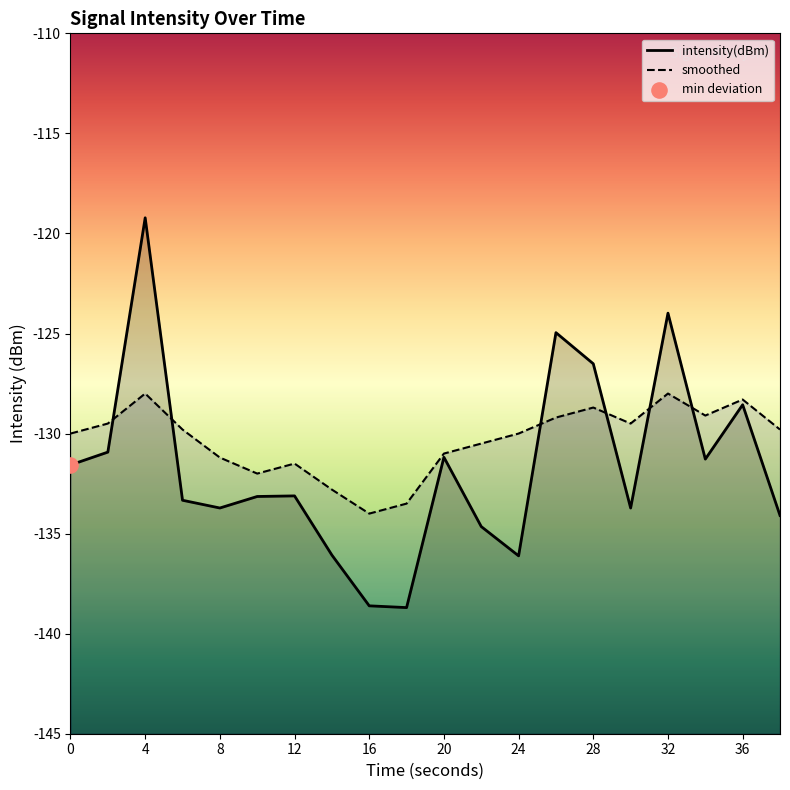

Which series has the largest total across all categories?

smoothed